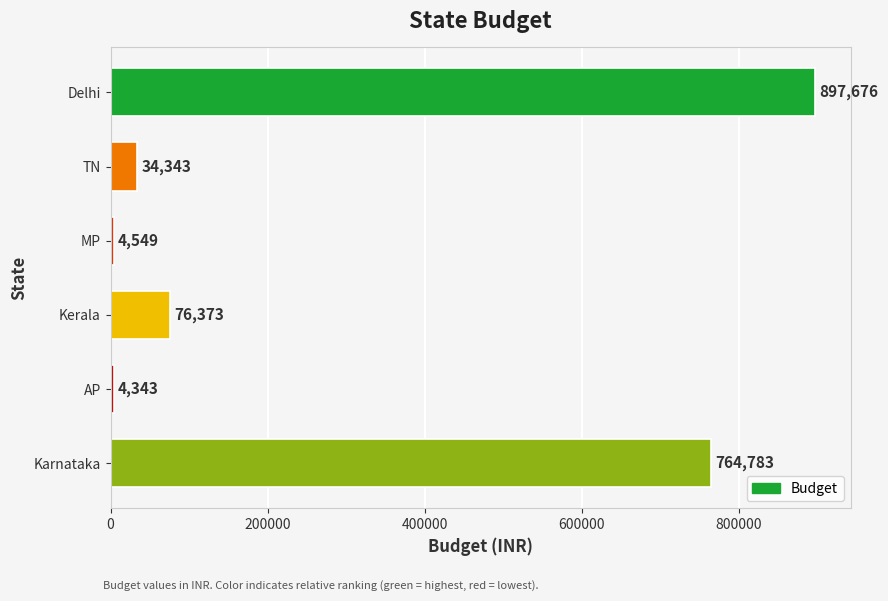

Between MP and Delhi, which is larger?

Delhi